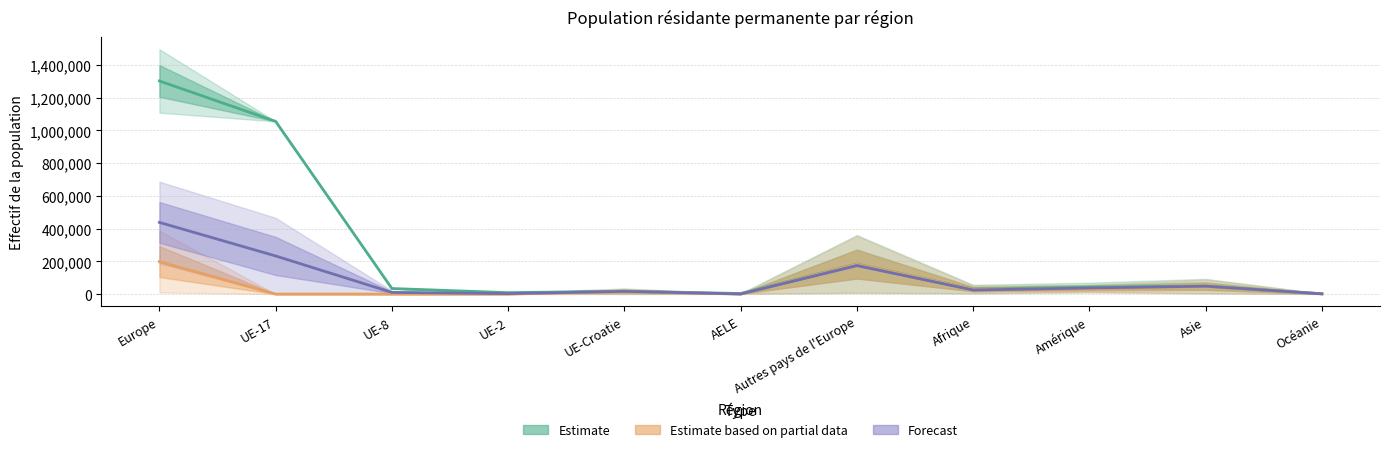

What is the difference between the maximum and minimum values in the Total (Estimate) series?

1300698.0